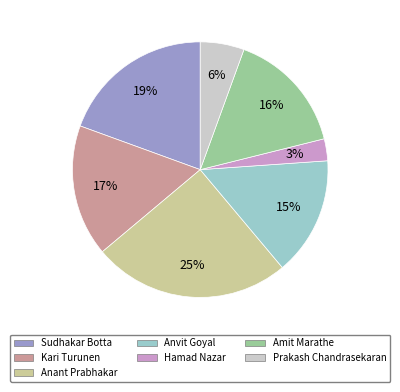

Count the number of slices in the pie.

7